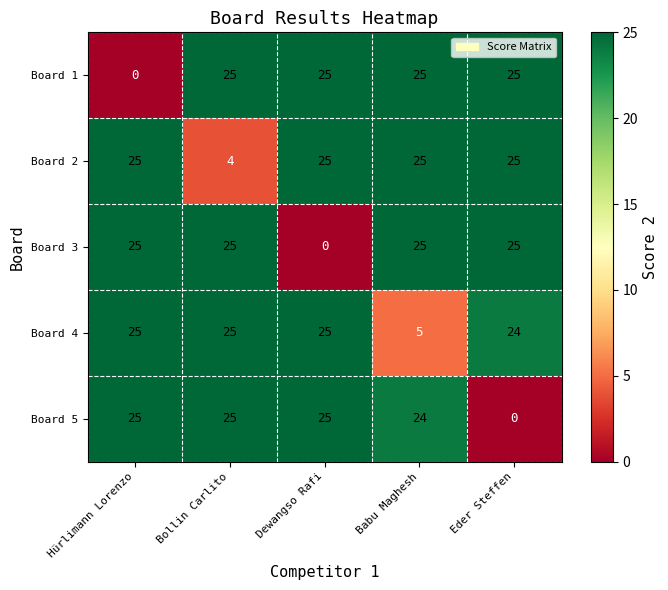

What is the sum of the Board 1 values at Hürlimann Lorenzo and Bollin Carlito?

25